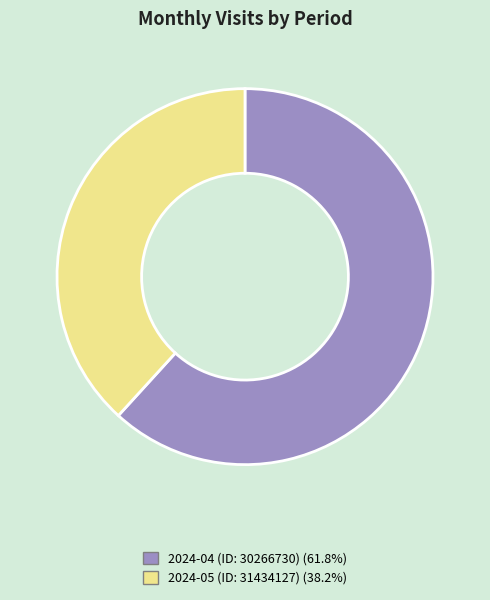

Rank the categories by value from lowest to highest.

2024-05 (ID: 31434127), 2024-04 (ID: 30266730)